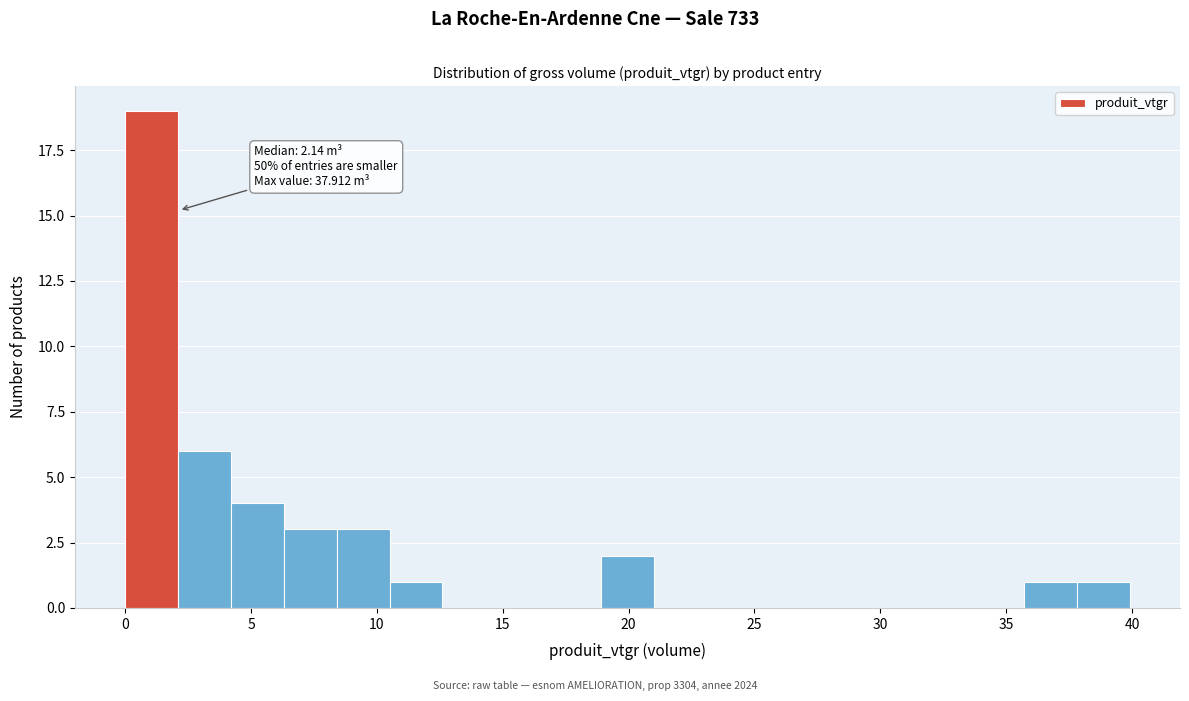

Which range on the x-axis has the tallest bar?

0.0 to 2.0